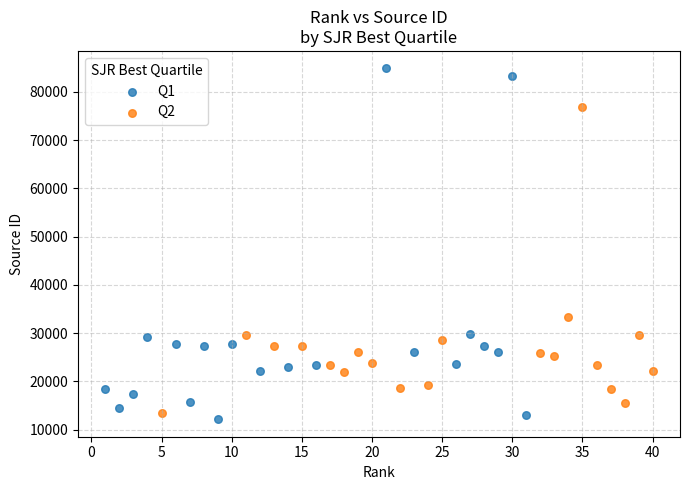

Which series has the largest Y range (max minus min)?

Q1